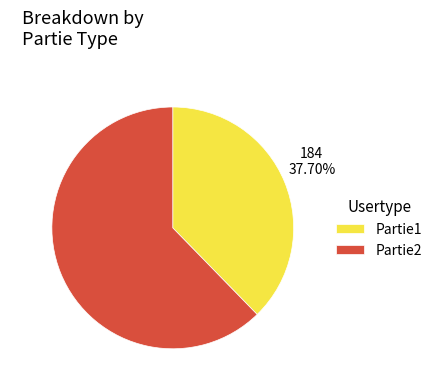

Does Partie1 represent more than half of the total?

No